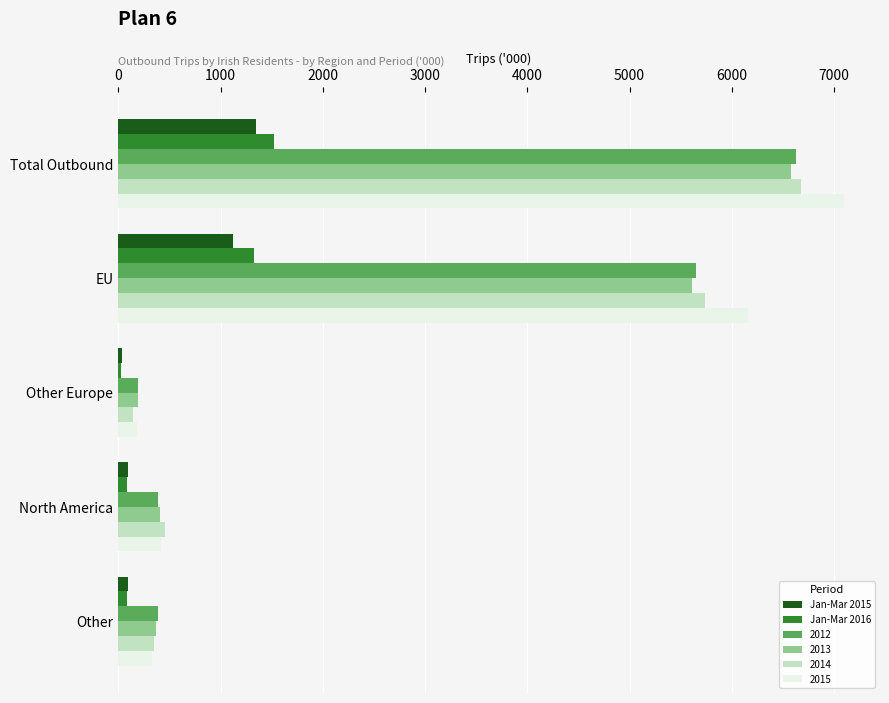

What is the spread (max minus min) of values at EU?

5041.9